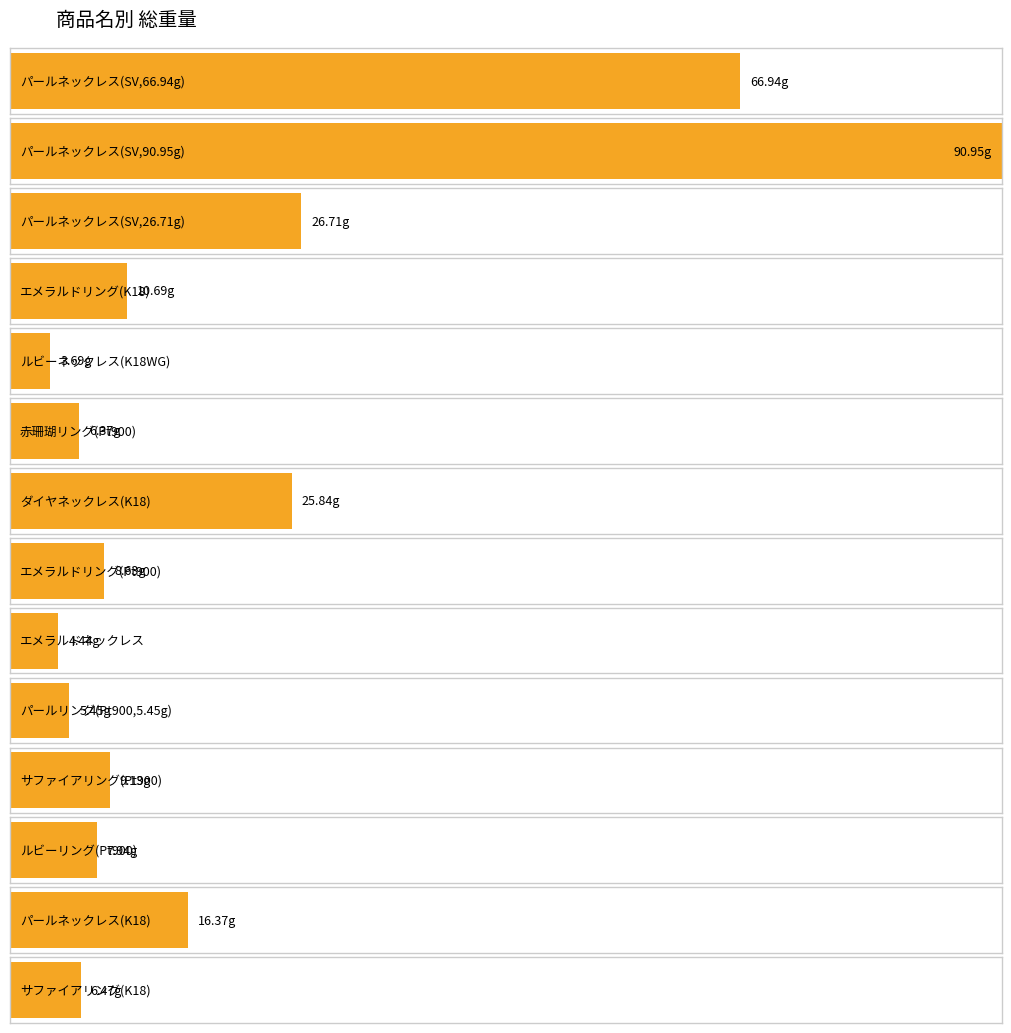

How many groups of bars are there?

14